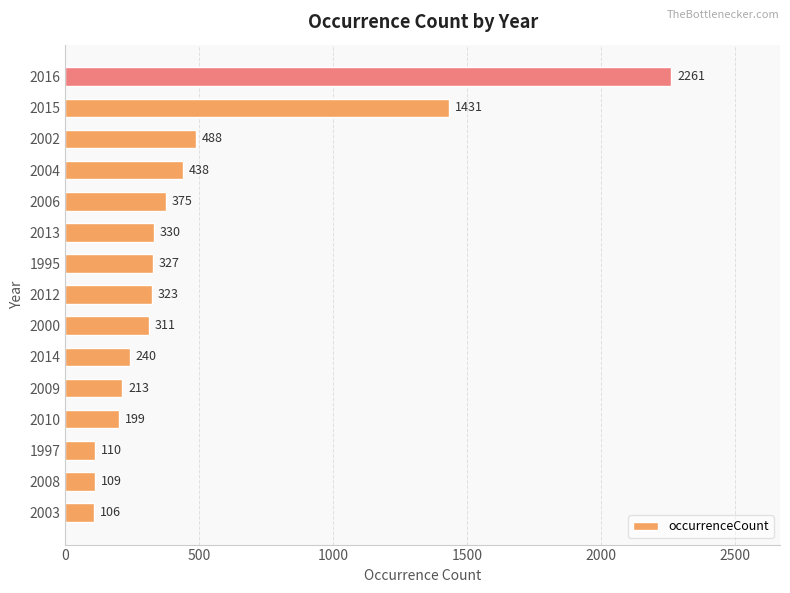

What is the difference between the second highest and second lowest values?

1322